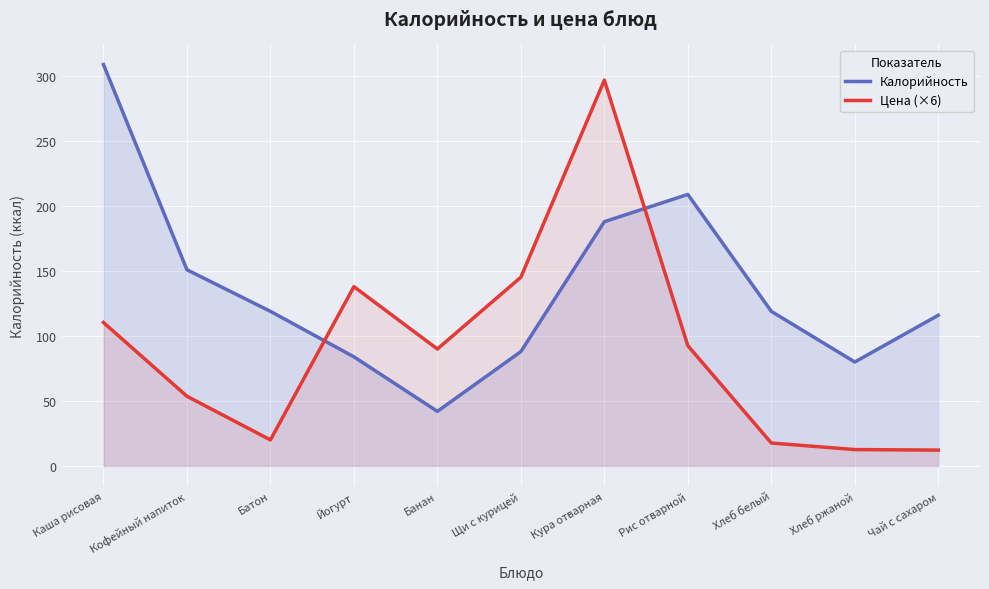

What is the difference between the highest and lowest values at Хлеб ржаной?

67.4